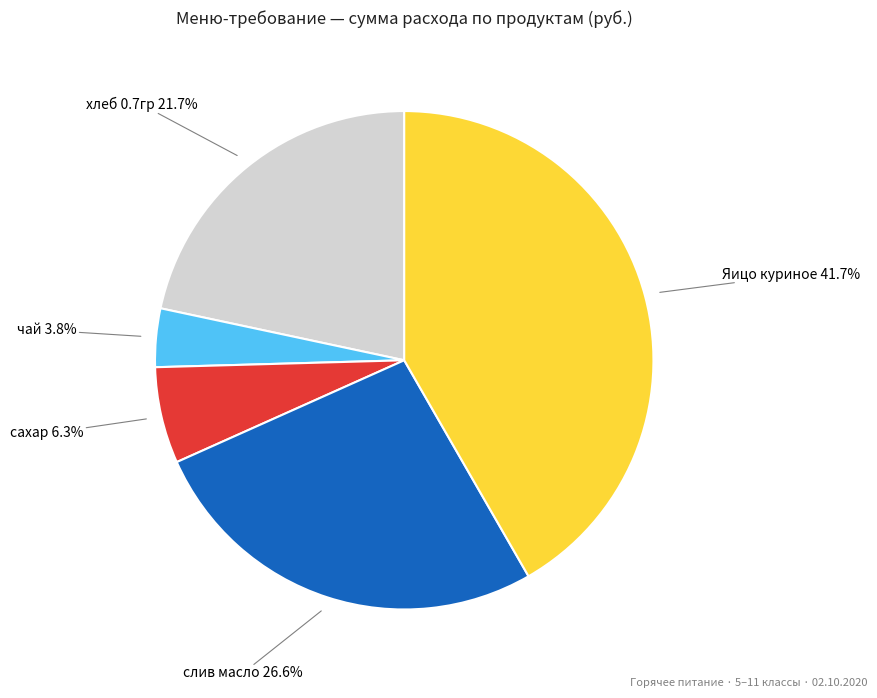

Between сахар and чай, which is larger?

сахар